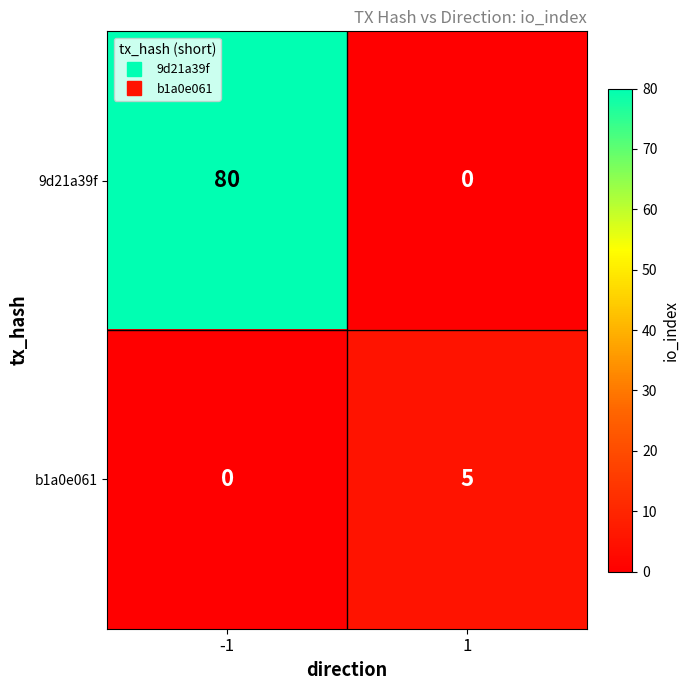

The value of 9d21a39f at 1 is 0. True or false?

True